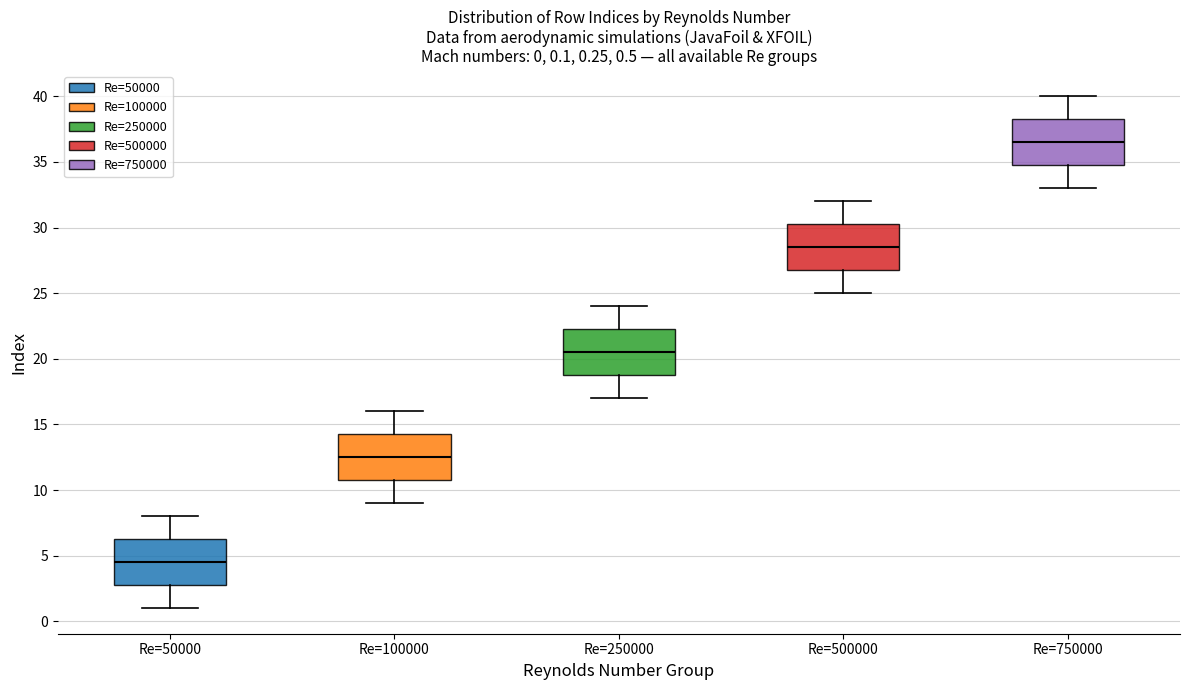

Which box has the lowest median line?

Re=50000